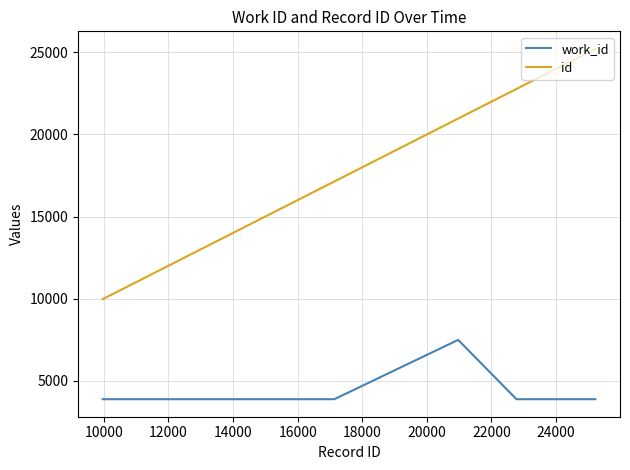

What is the greatest value displayed?

25217